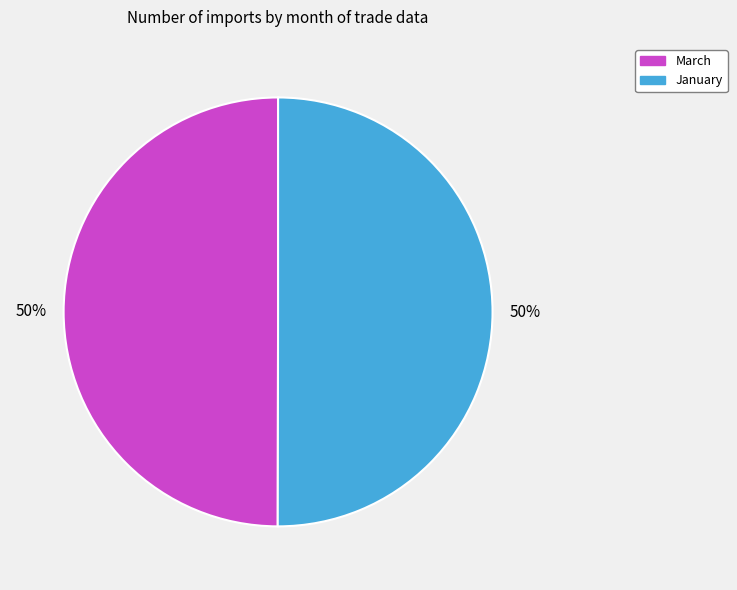

Combined, do March and January account for over 50%?

Yes